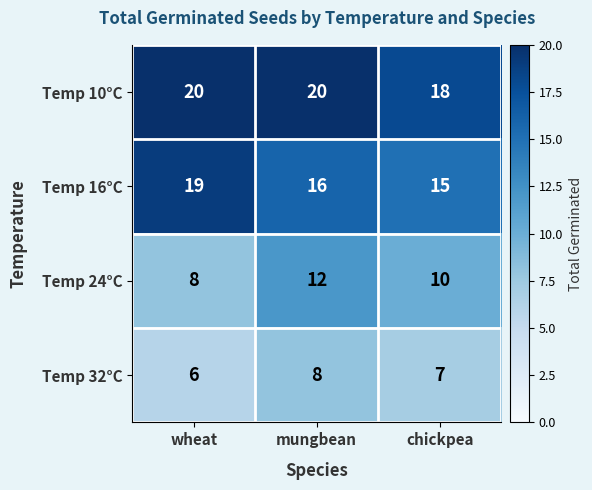

What is the average value of the Temp 32°C series?

7